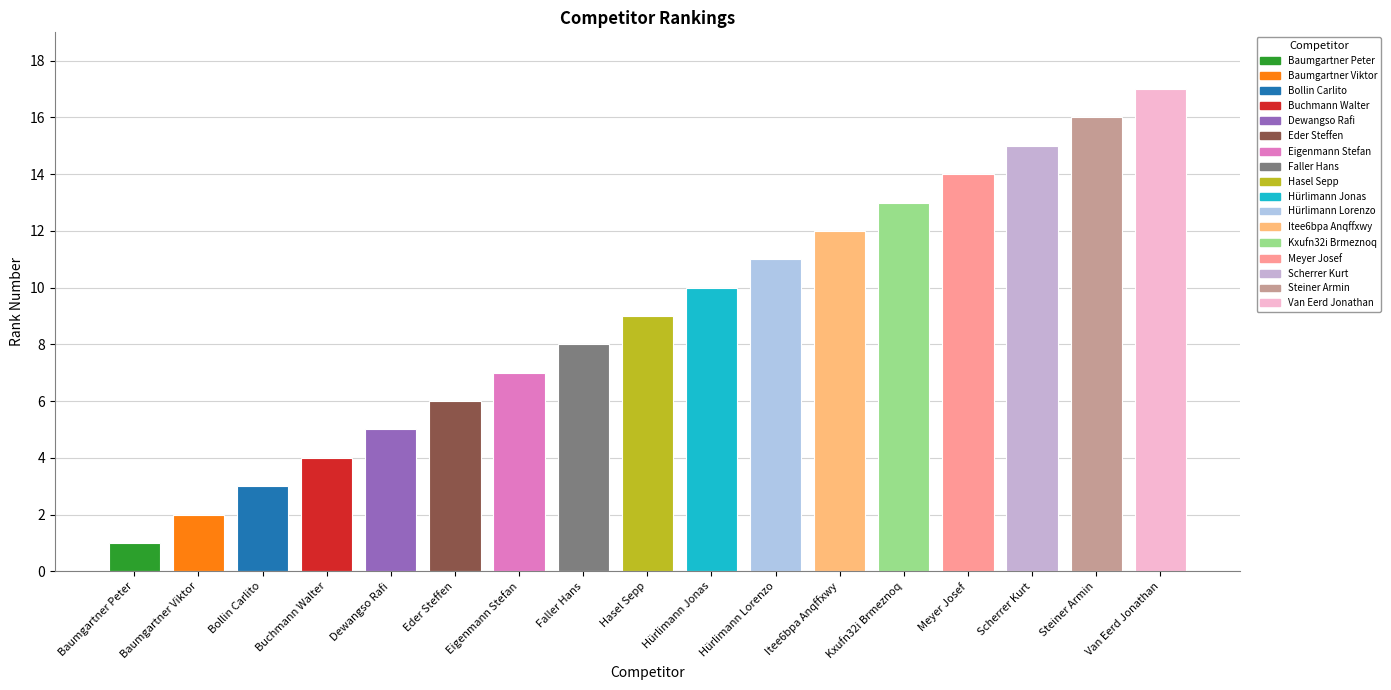

Is it true that the value at Van Eerd Jonathan is 17?

True